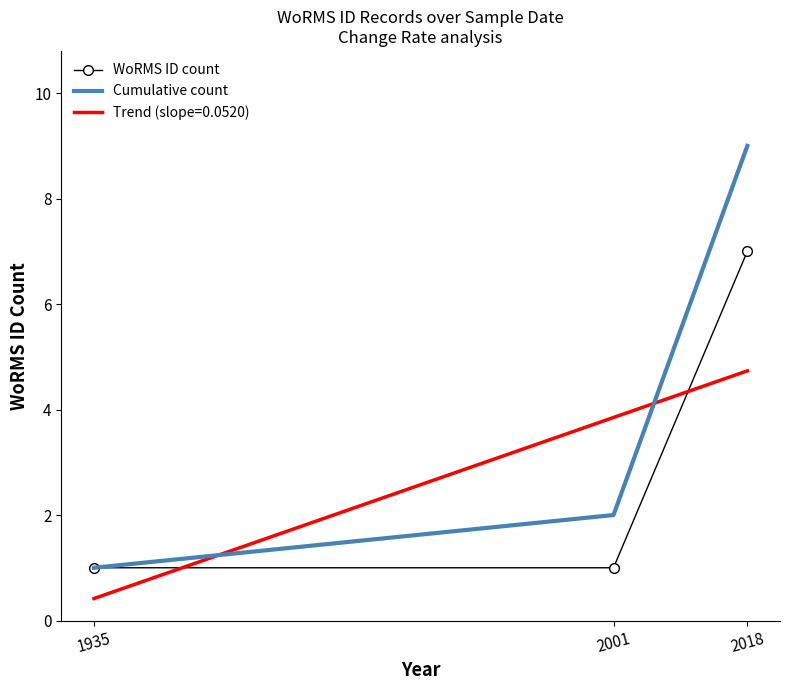

What value does the WoRMS ID count series have at 2018?

7.0